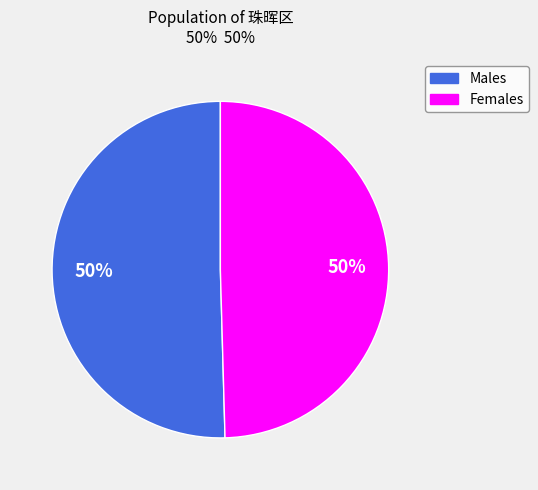

Count the number of slices in the pie.

2